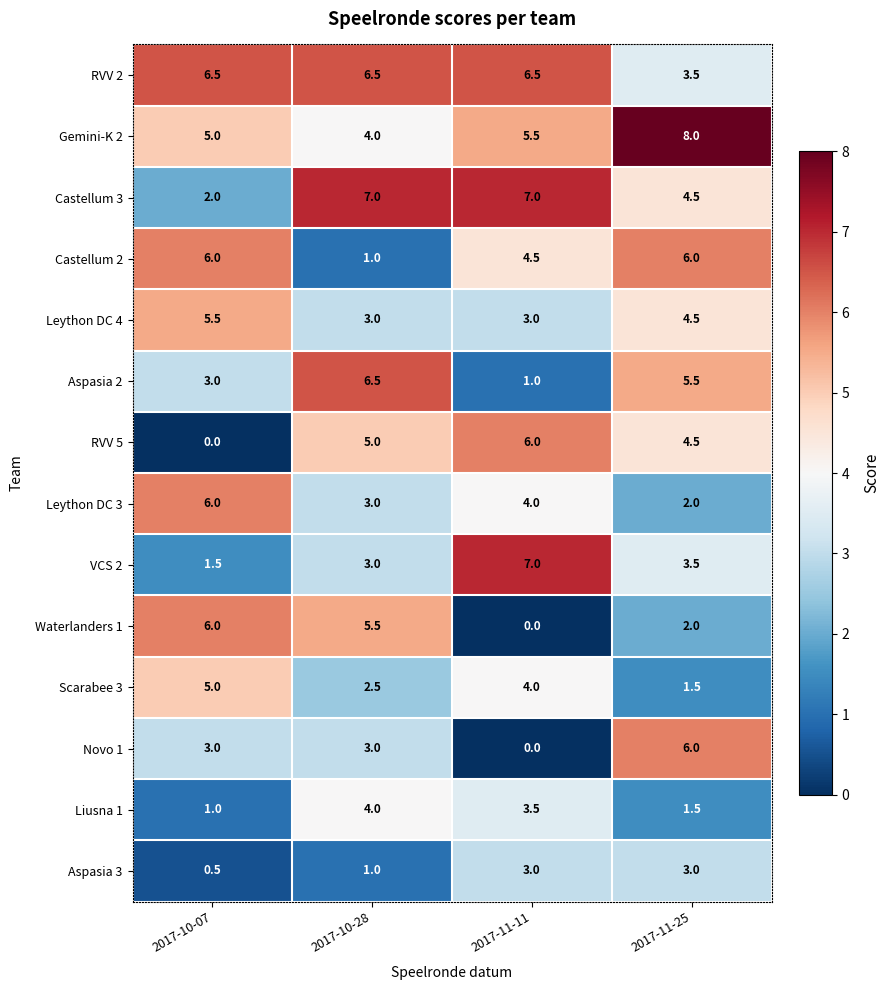

Which label corresponds to the largest value in the chart?

2017-11-25